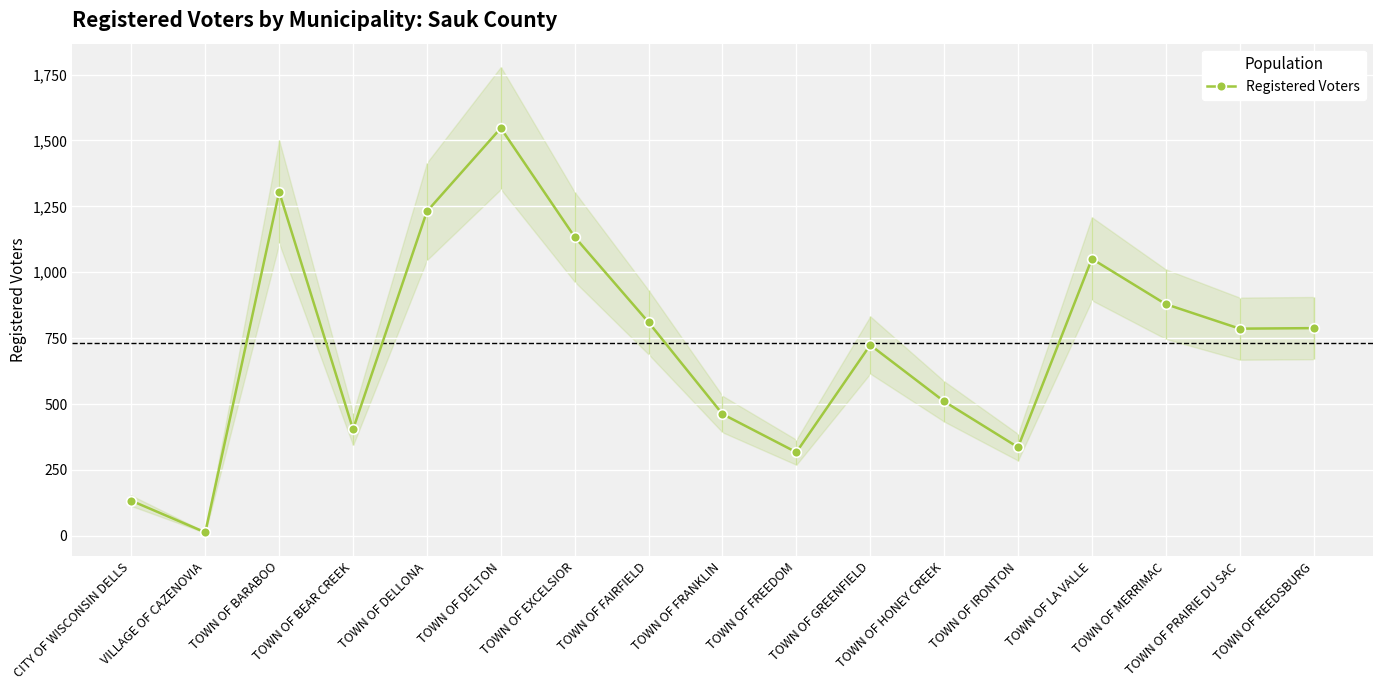

What is the average value?

731